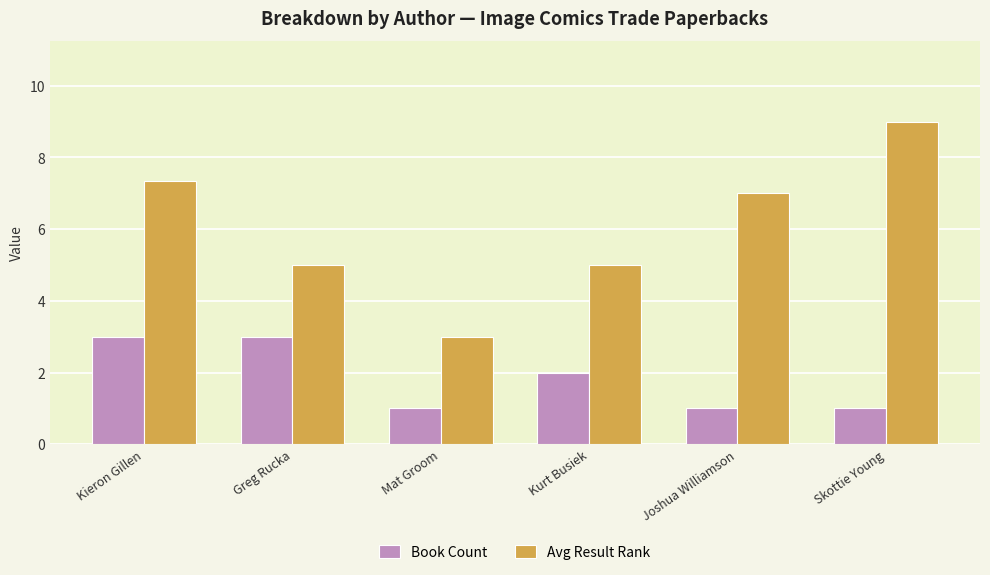

Where is Book Count nearest to the value 2?

Kurt Busiek